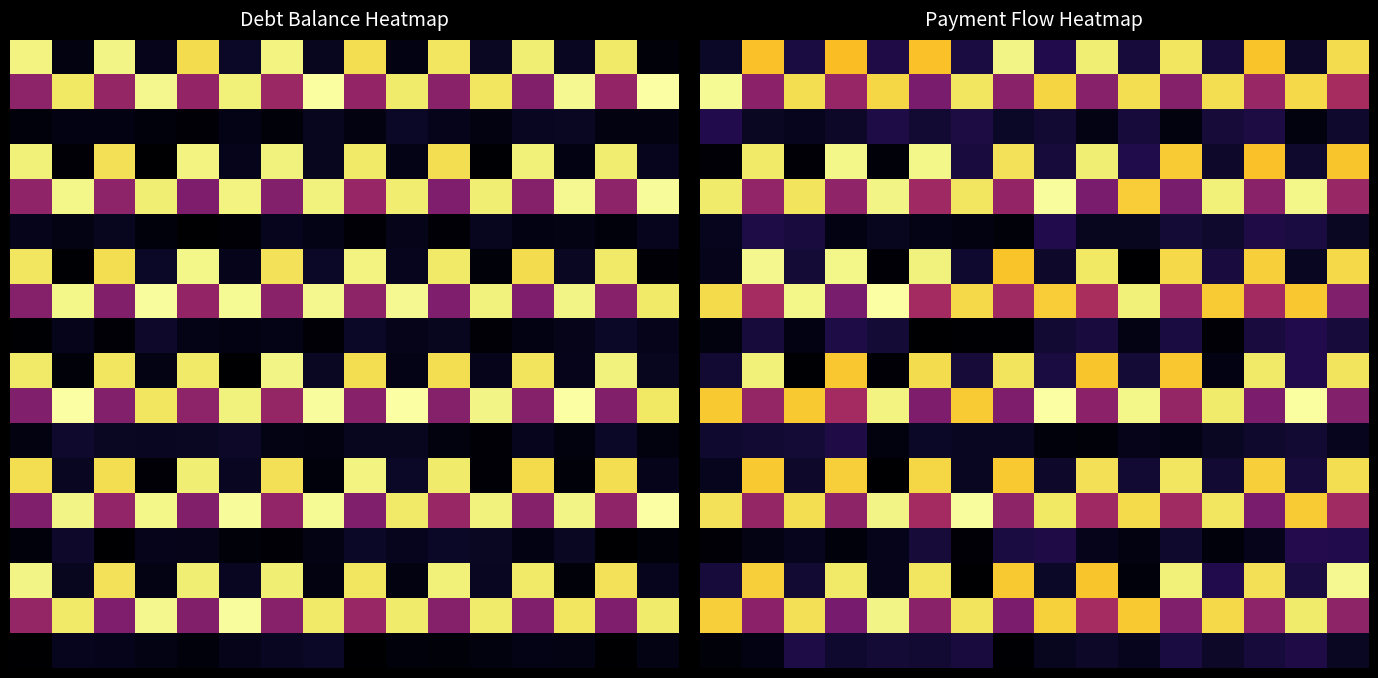

The 14 series shows 22.5 at 4. True or false?

True